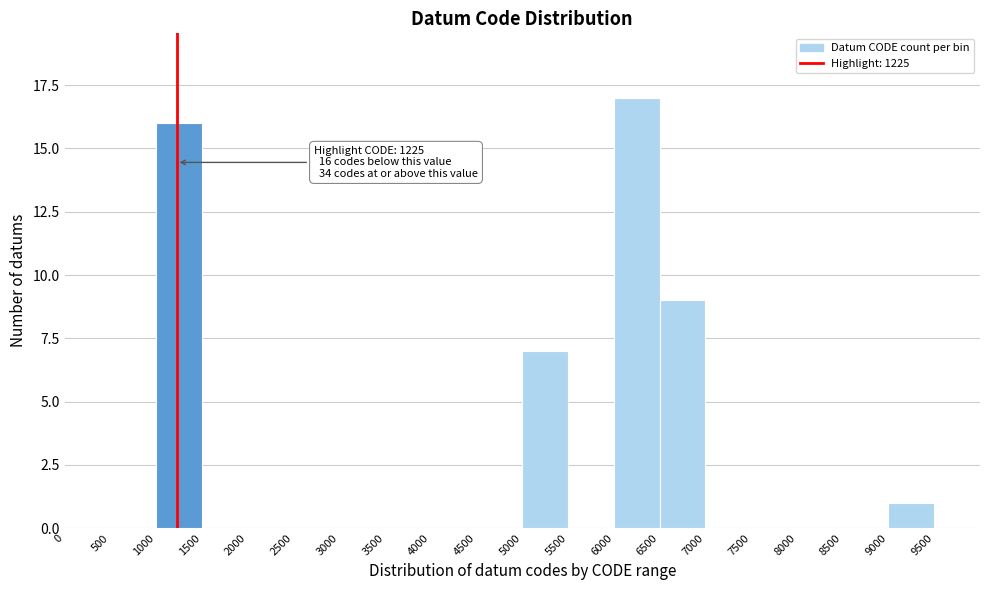

Over which range of the x-axis is the bar tallest?

6000 to 6500